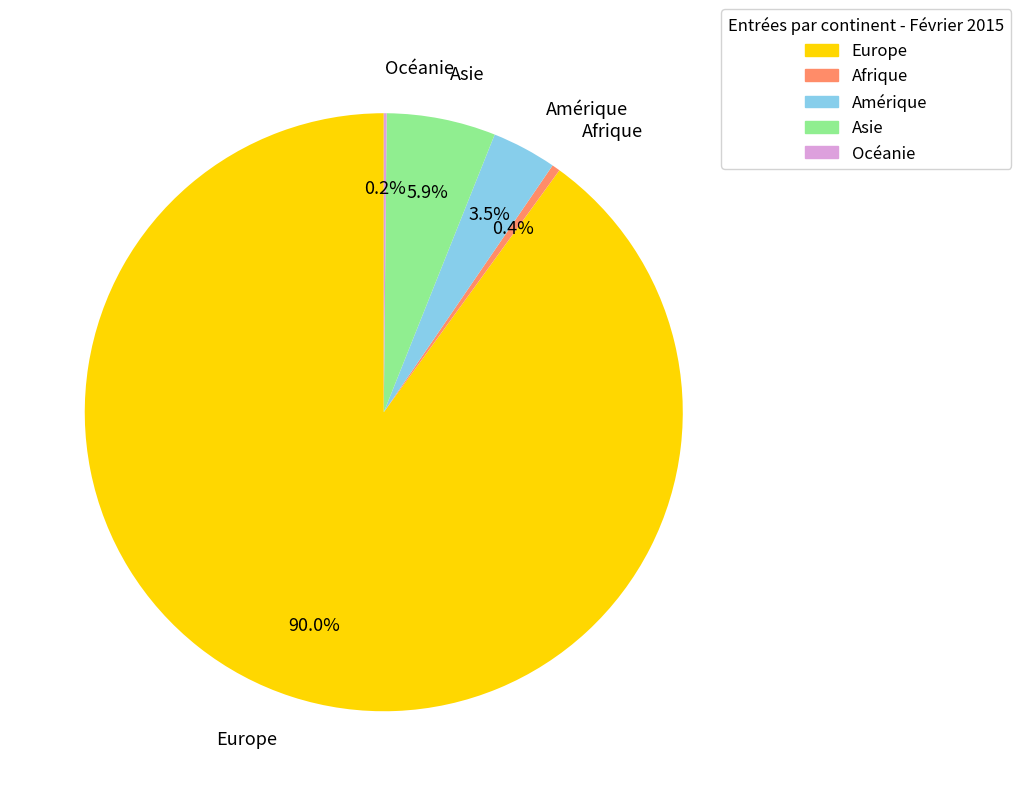

What is the total percentage of Europe and Asie?

95.9%